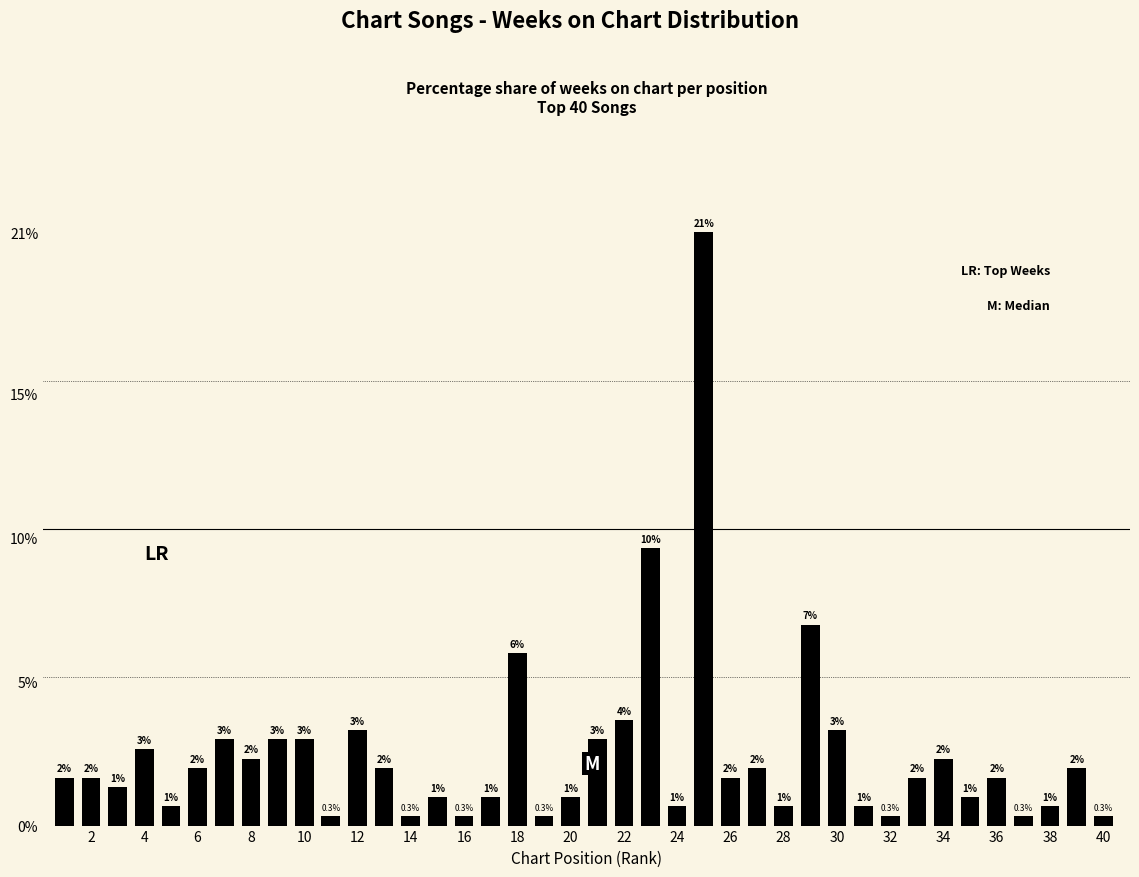

Are the bars horizontal?

No